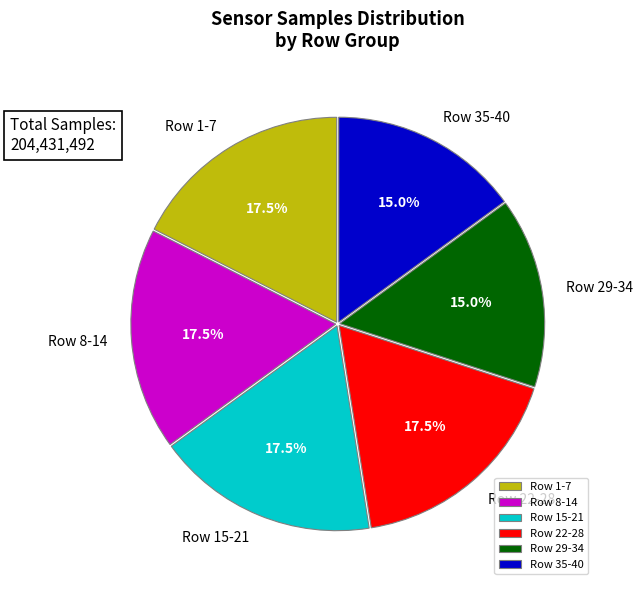

To the nearest percent, what is the average slice percentage?

17%